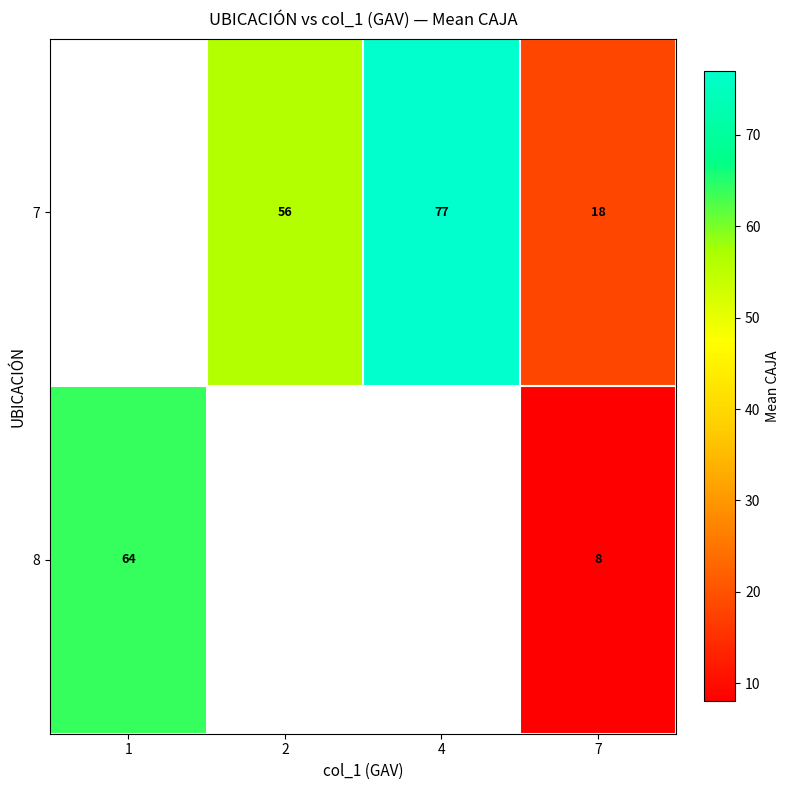

What is the sum of the 7 values at 4 and 2?

133